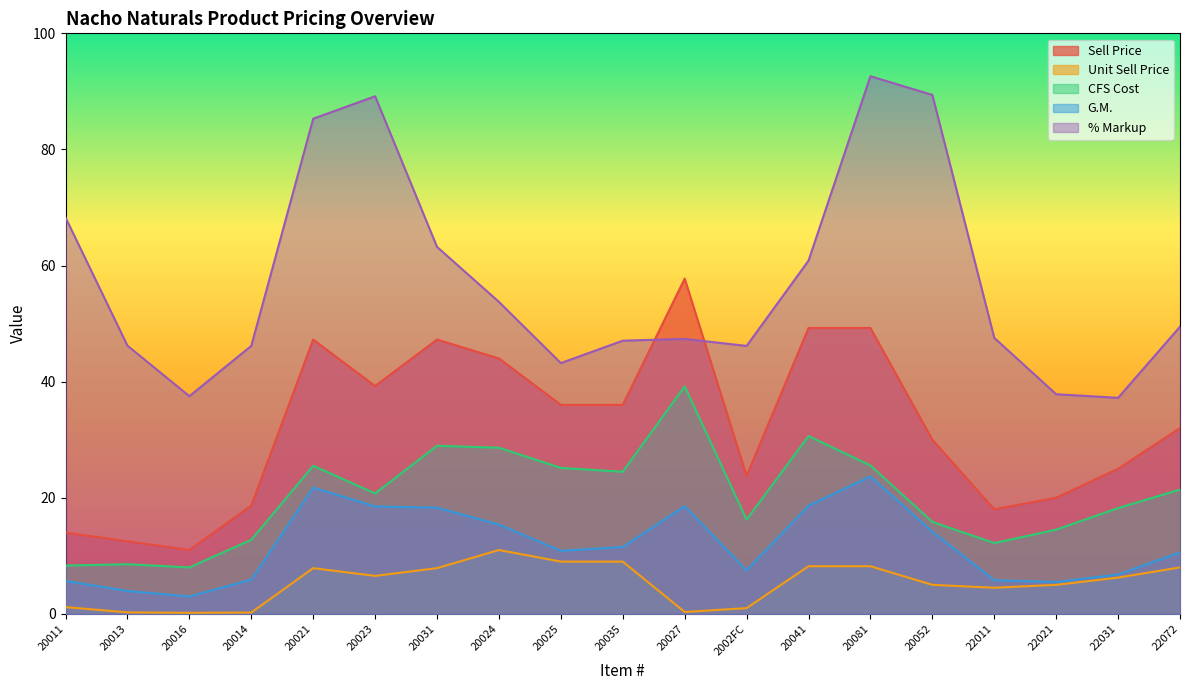

Which series has the largest total across all categories?

% Markup